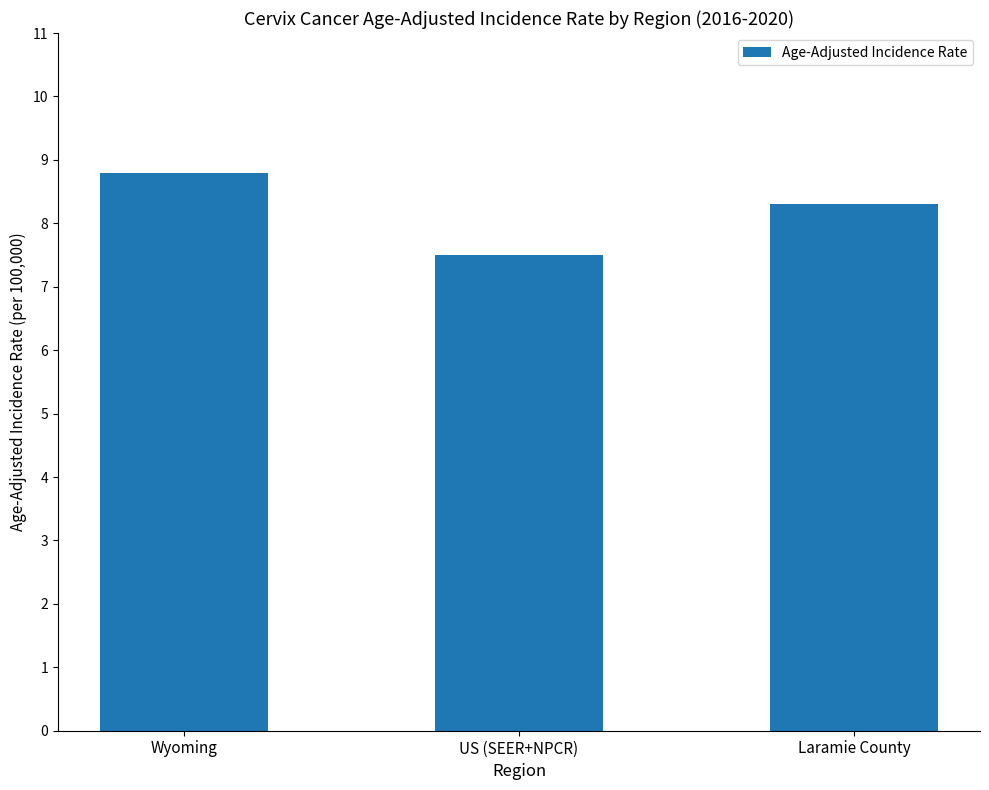

Are the bars horizontal?

No